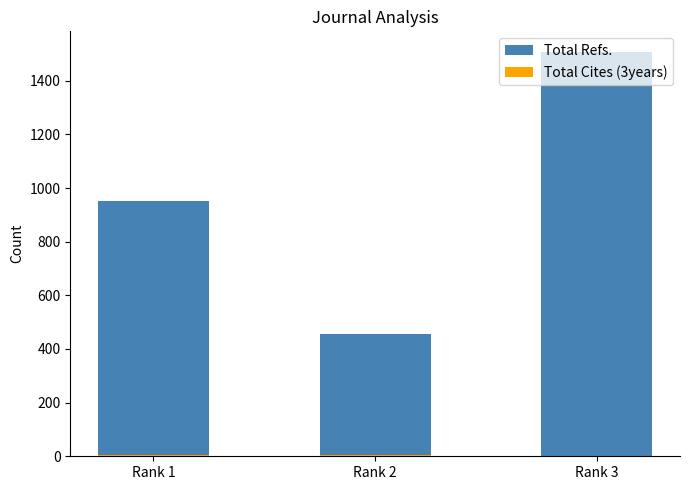

What are all the series names shown in the legend?

Total Refs., Total Cites (3years)